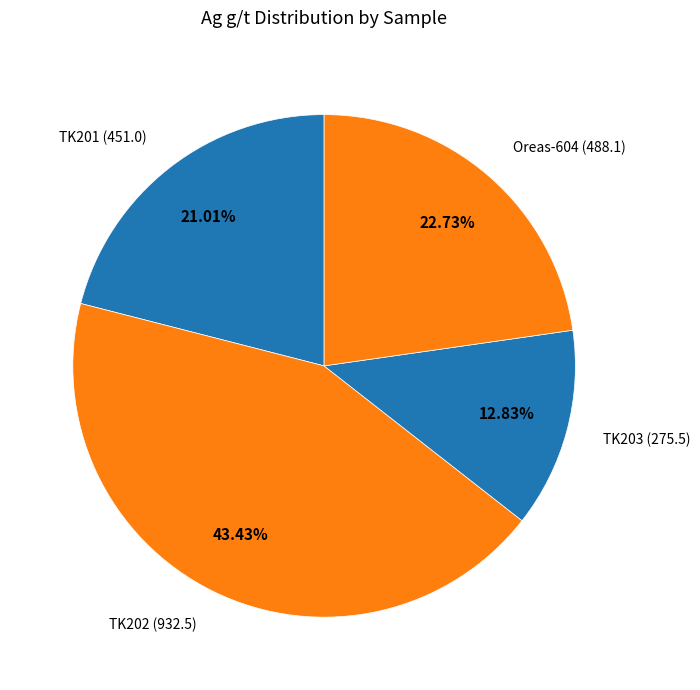

Which slice is the largest?

TK202